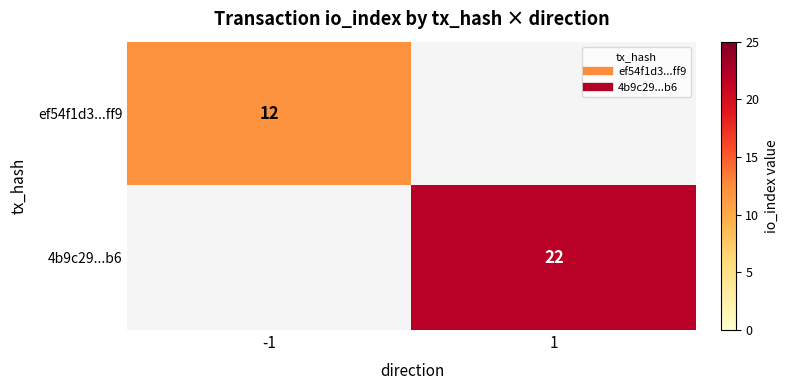

What is the sum of all 4b9c29...b6 values?

22